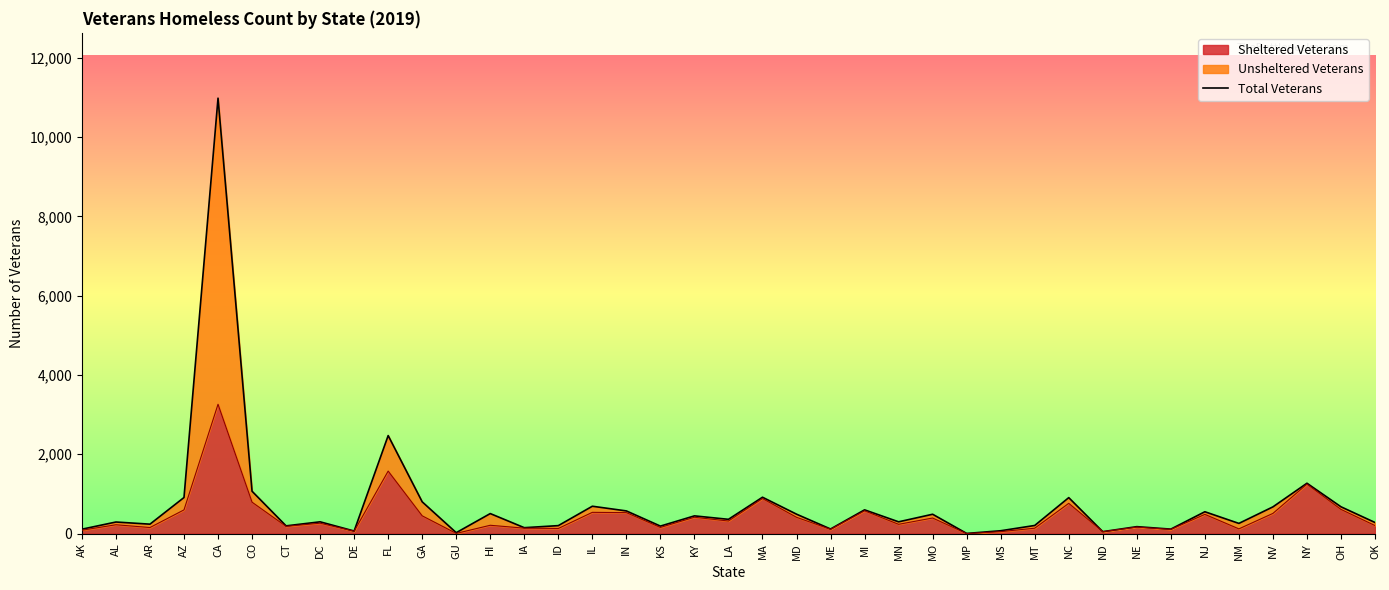

True or false: the data shows 599 at MI.

True